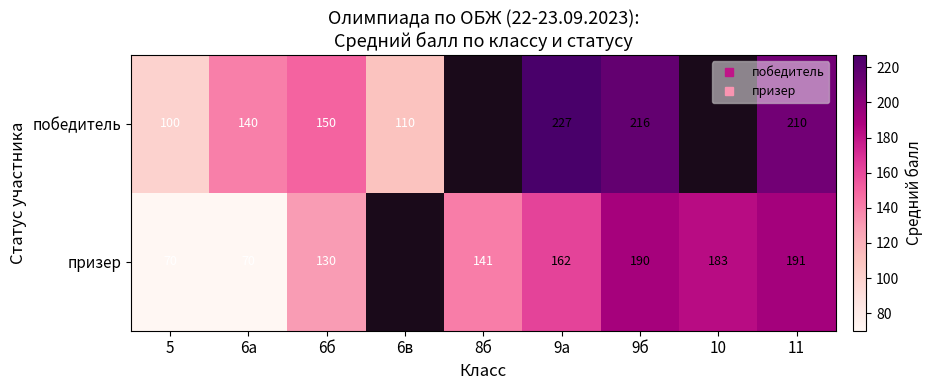

The value of призер at 5 is 70.0. True or false?

True